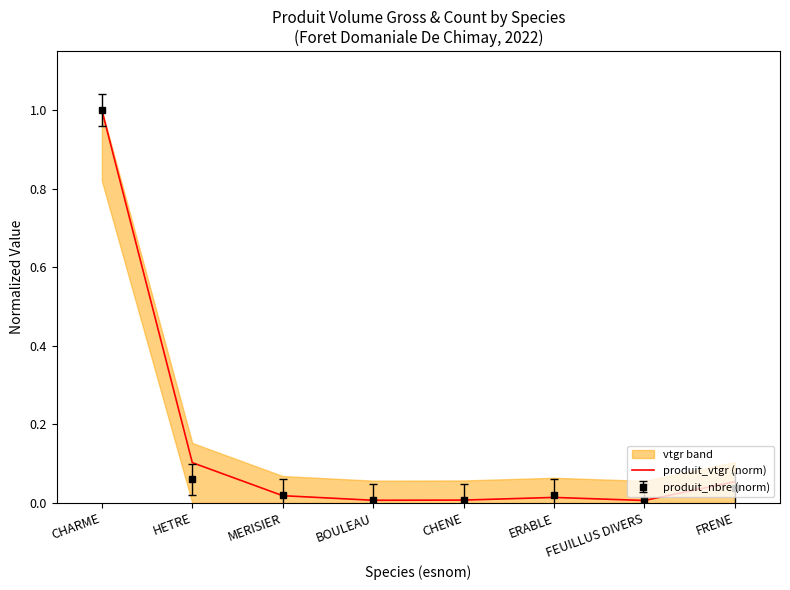

Is it true that the value at BOULEAU is 0.0?

False